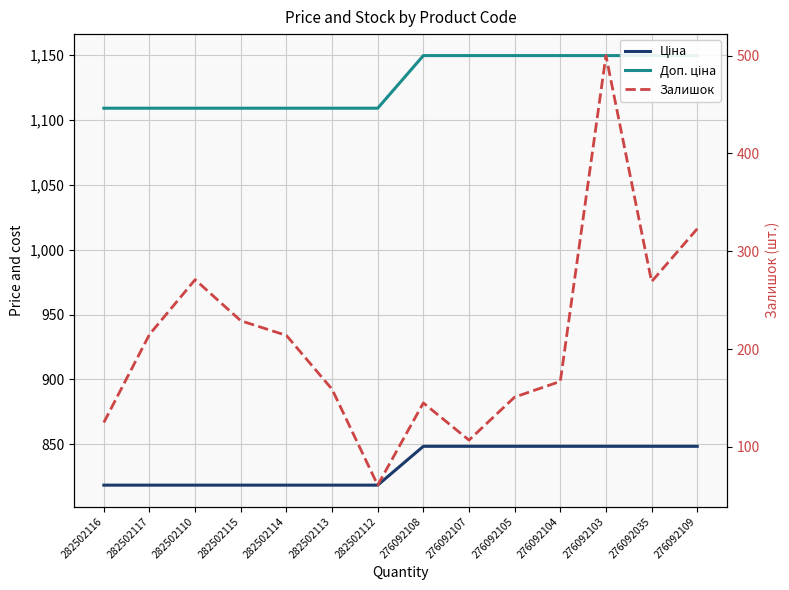

Reading left to right, transcribe all the data shown in this chart.

Ціна: 818.5	818.5	818.5	818.5	818.5	818.5	818.5	848.4	848.4	848.4	848.4	848.4	848.4	848.4
Доп. ціна: 1109.2	1109.2	1109.2	1109.2	1109.2	1109.2	1109.2	1149.7	1149.7	1149.7	1149.7	1149.7	1149.7	1149.7
Залишок: 125.0	215.0	271.0	229.0	214.0	159.0	61.0	145.0	107.0	151.0	167.0	500.0	269.0	323.0